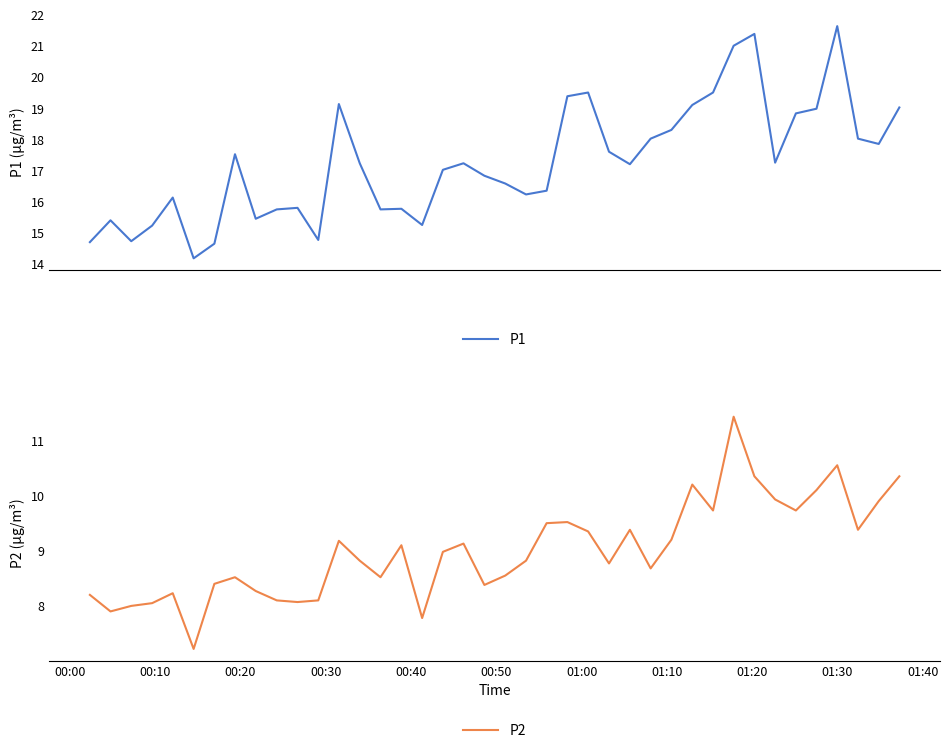

What is the lowest value of the P1 series?

14.2